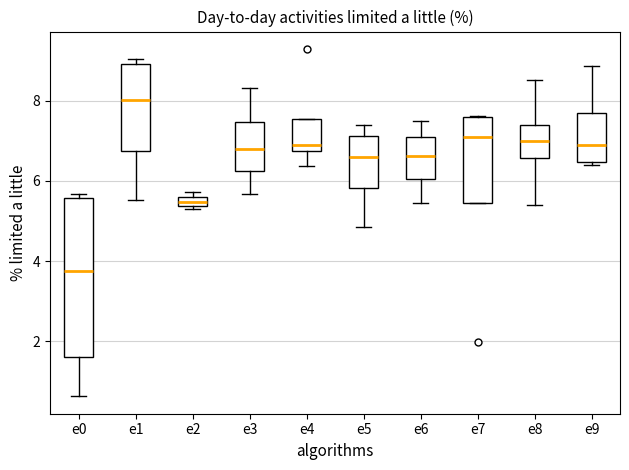

Comparing the boxes themselves (not the whiskers), which one is the tallest?

e0